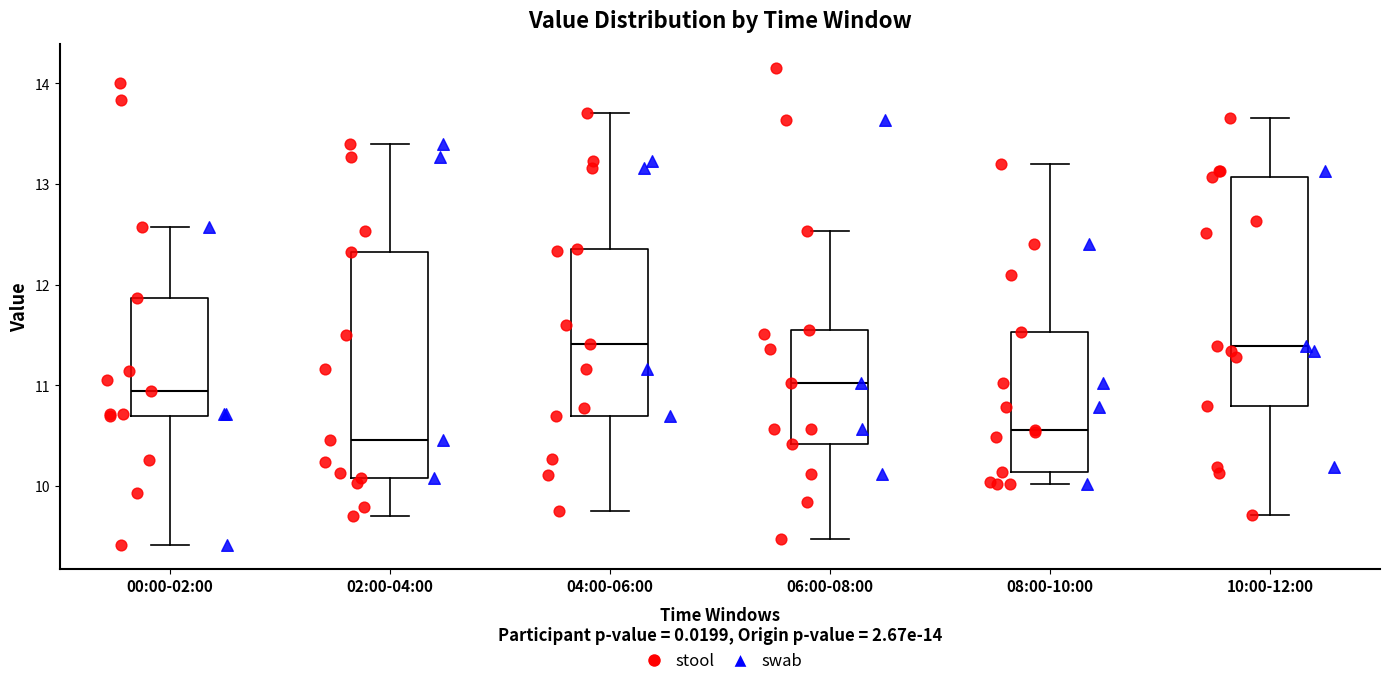

Reading left to right, read every box against the y-axis: the position of its median line, the range the box covers, and the ends of its whiskers. The values are not printed on the chart, so give them approximately, as read against the axis.

00:00-02:00: median 10.9, box 10.7 to 11.9, whiskers 9.4 to 12.6
02:00-04:00: median 10.5, box 10.1 to 12.3, whiskers 9.7 to 13.4
04:00-06:00: median 11.4, box 10.7 to 12.4, whiskers 9.7 to 13.7
06:00-08:00: median 11.0, box 10.4 to 11.6, whiskers 9.5 to 12.5
08:00-10:00: median 10.6, box 10.1 to 11.5, whiskers 10.0 to 13.2
10:00-12:00: median 11.4, box 10.8 to 13.1, whiskers 9.7 to 13.7